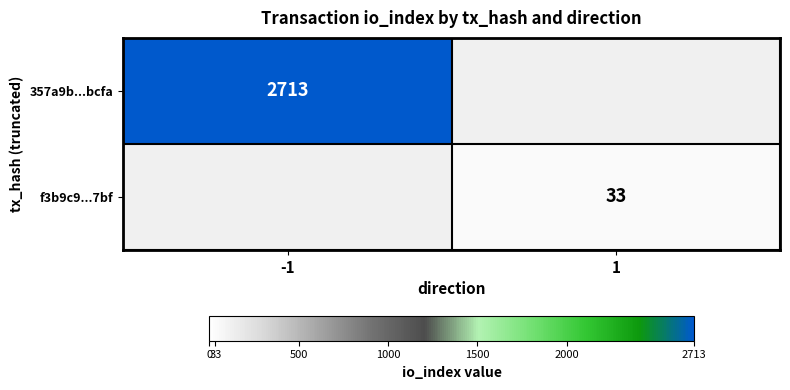

Count the number of data series in this chart.

2